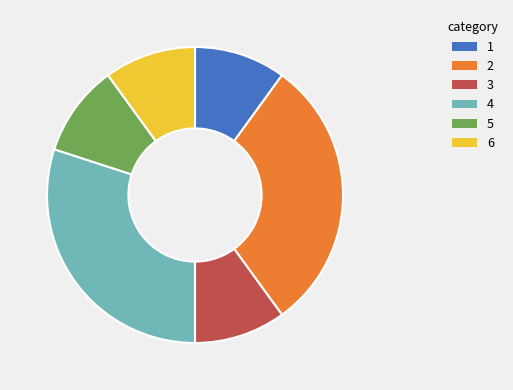

Does any single category account for the majority?

No